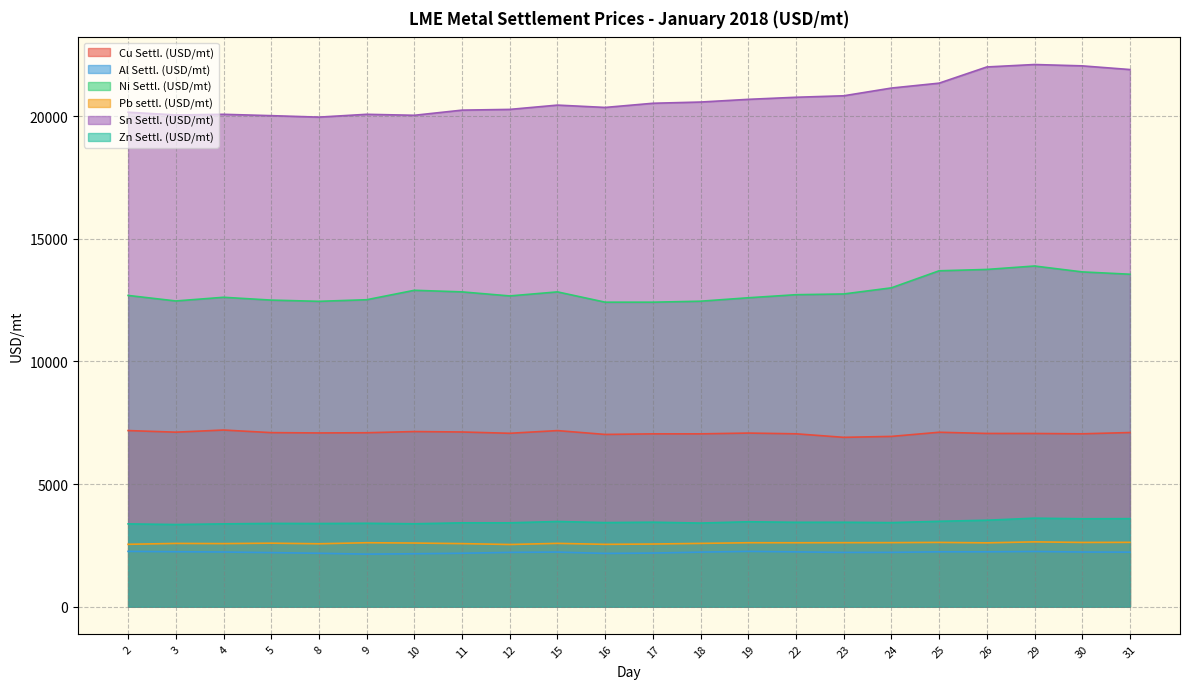

The value of Cu Settl. (USD/mt) at 24 is 6943.0. True or false?

True